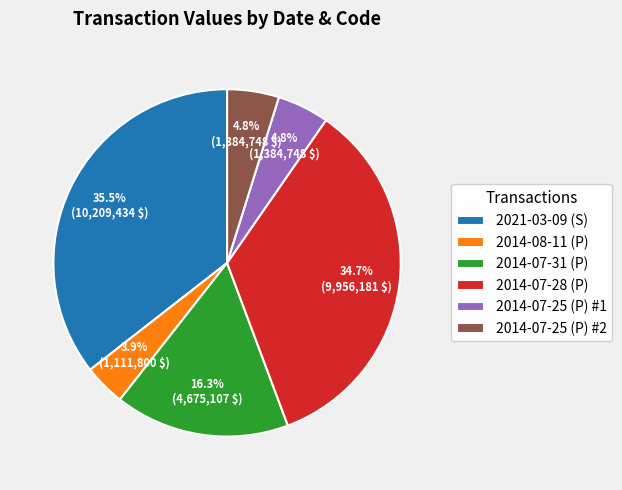

The 2014-07-25 (P) #1 slice represents 5% of the pie. True or false?

True